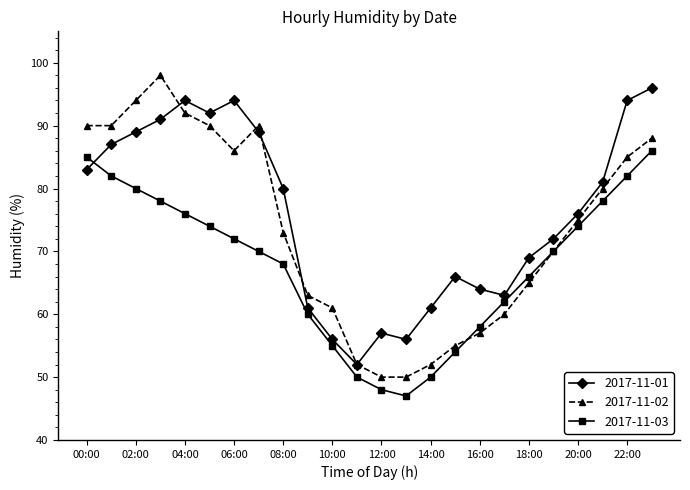

What is the value of the 2017-11-03 point at the 17th from the left?

58